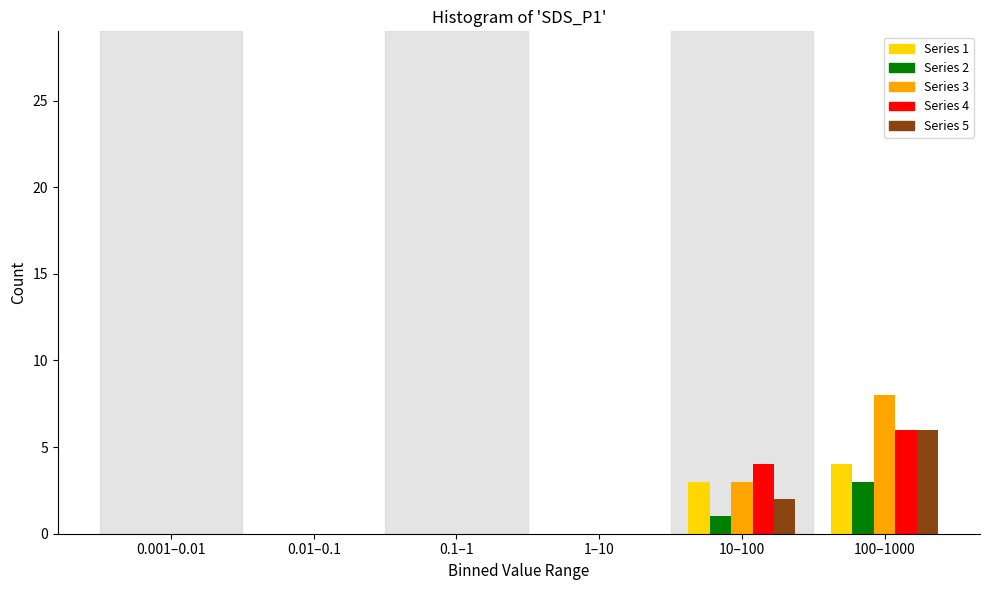

Reading right to left, extract all data points from this chart.

Series 1: 100–1000=4	10–100=3	1–10=0	0.1–1=0	0.01–0.1=0	0.001–0.01=0
Series 2: 100–1000=3	10–100=1	1–10=0	0.1–1=0	0.01–0.1=0	0.001–0.01=0
Series 3: 100–1000=8	10–100=3	1–10=0	0.1–1=0	0.01–0.1=0	0.001–0.01=0
Series 4: 100–1000=6	10–100=4	1–10=0	0.1–1=0	0.01–0.1=0	0.001–0.01=0
Series 5: 100–1000=6	10–100=2	1–10=0	0.1–1=0	0.01–0.1=0	0.001–0.01=0